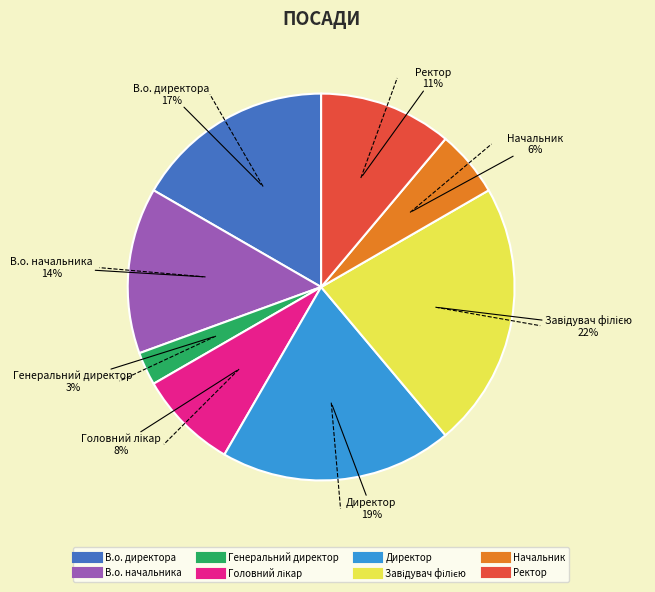

To the nearest percent, what is the difference between the largest and smallest slice percentages?

19%